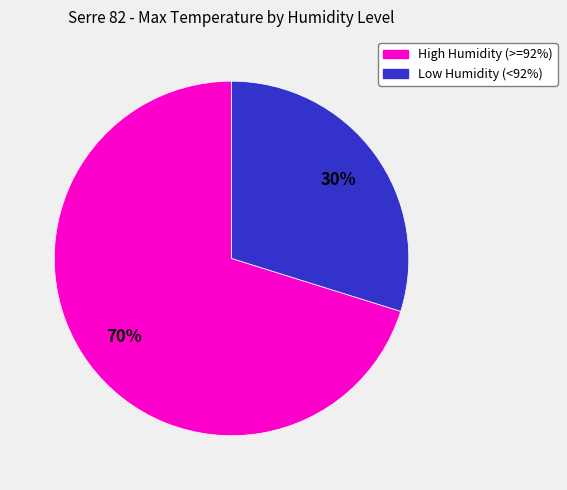

To the nearest percent, what is the average slice percentage?

50%